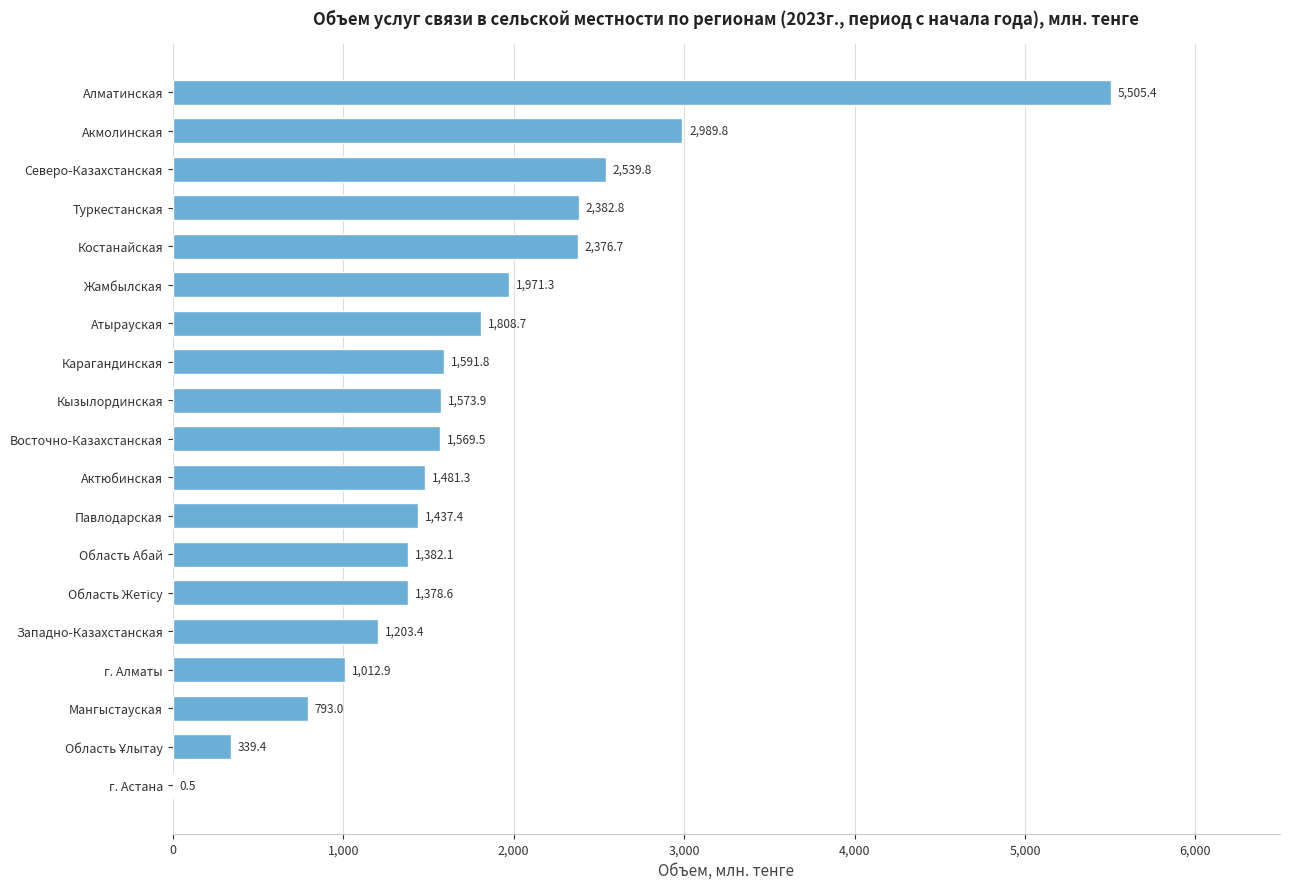

What is the change in value from Актюбинская to Атырауская?

+327.4